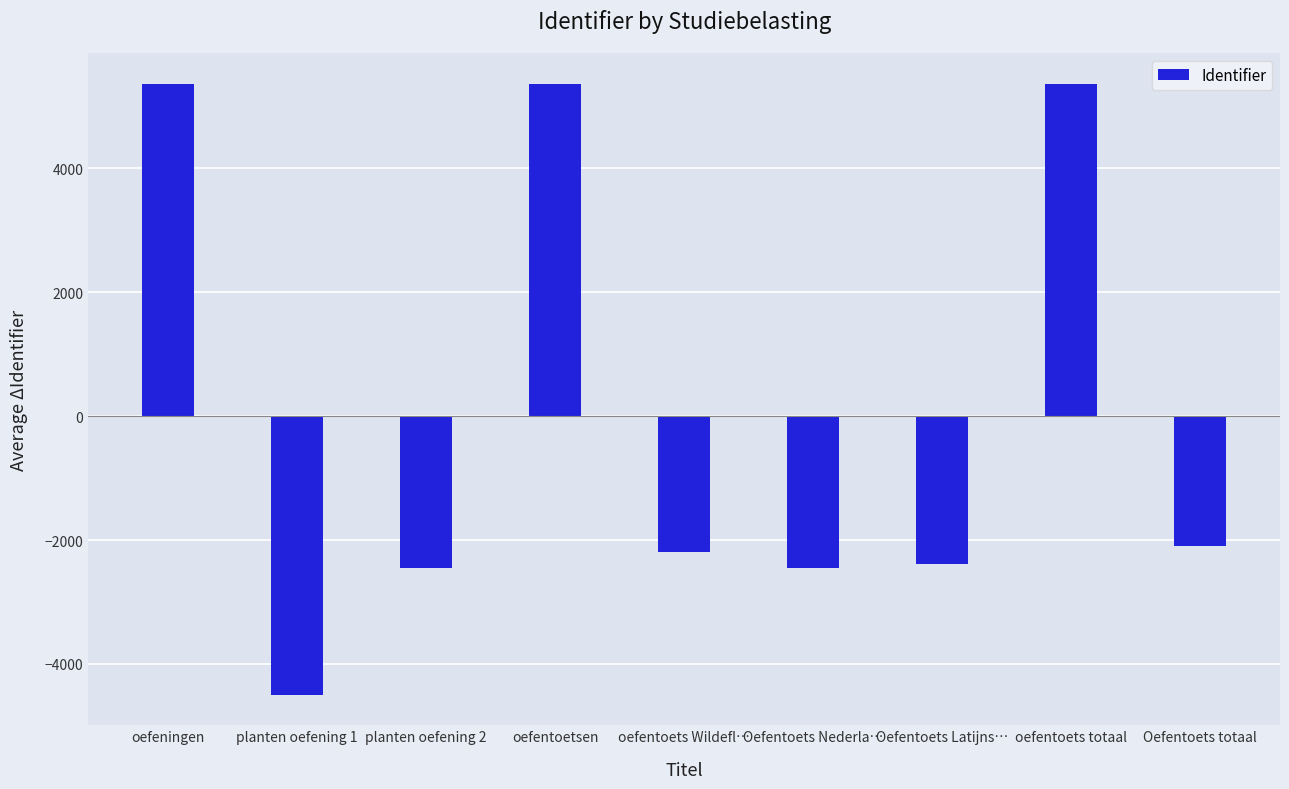

How many data points are less than -2185?

5